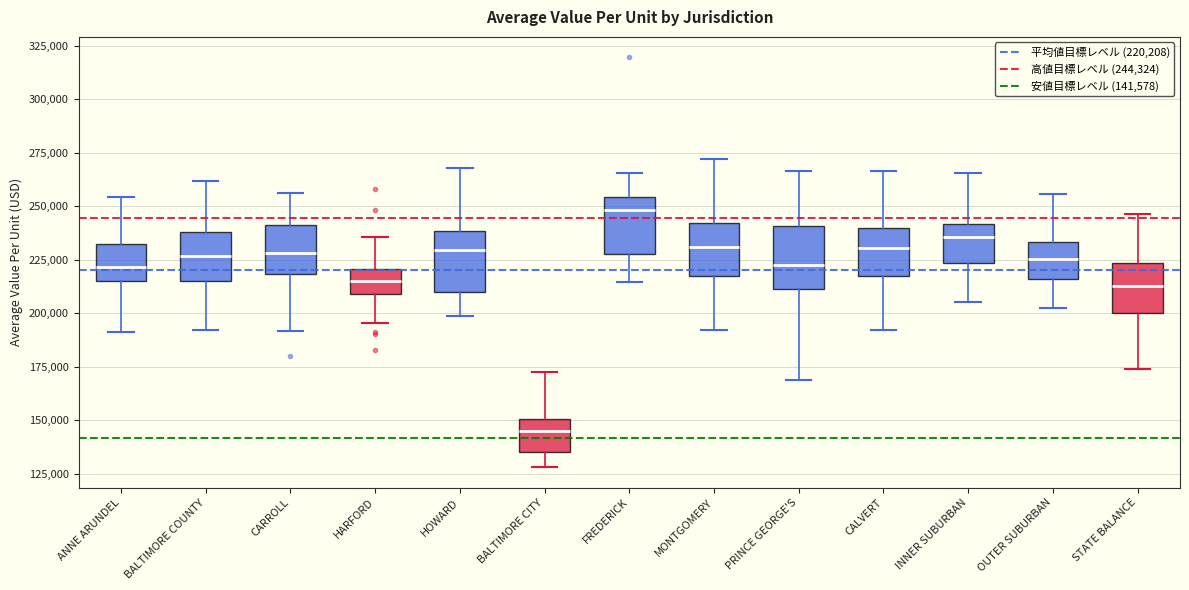

Reading left to right, transcribe this box plot: for each box, give where its median line is, the range the box spans, and where its two whiskers end, as read against the y-axis. The values are not printed on the chart, so give them approximately, as read against the axis.

ANNE ARUNDEL: median 220000, box 215000 to 230000, whiskers 190000 to 255000
BALTIMORE COUNTY: median 225000, box 215000 to 240000, whiskers 190000 to 260000
CARROLL: median 230000, box 220000 to 240000, whiskers 190000 to 255000
HARFORD: median 215000, box 210000 to 220000, whiskers 195000 to 235000
HOWARD: median 230000, box 210000 to 240000, whiskers 200000 to 270000
BALTIMORE CITY: median 145000, box 135000 to 150000, whiskers 130000 to 170000
FREDERICK: median 250000, box 230000 to 255000, whiskers 215000 to 265000
MONTGOMERY: median 230000, box 215000 to 240000, whiskers 190000 to 270000
PRINCE GEORGE'S: median 225000, box 210000 to 240000, whiskers 170000 to 265000
CALVERT: median 230000, box 220000 to 240000, whiskers 190000 to 265000
INNER SUBURBAN: median 235000, box 225000 to 240000, whiskers 205000 to 265000
OUTER SUBURBAN: median 225000, box 215000 to 235000, whiskers 200000 to 255000
STATE BALANCE: median 215000, box 200000 to 225000, whiskers 175000 to 245000